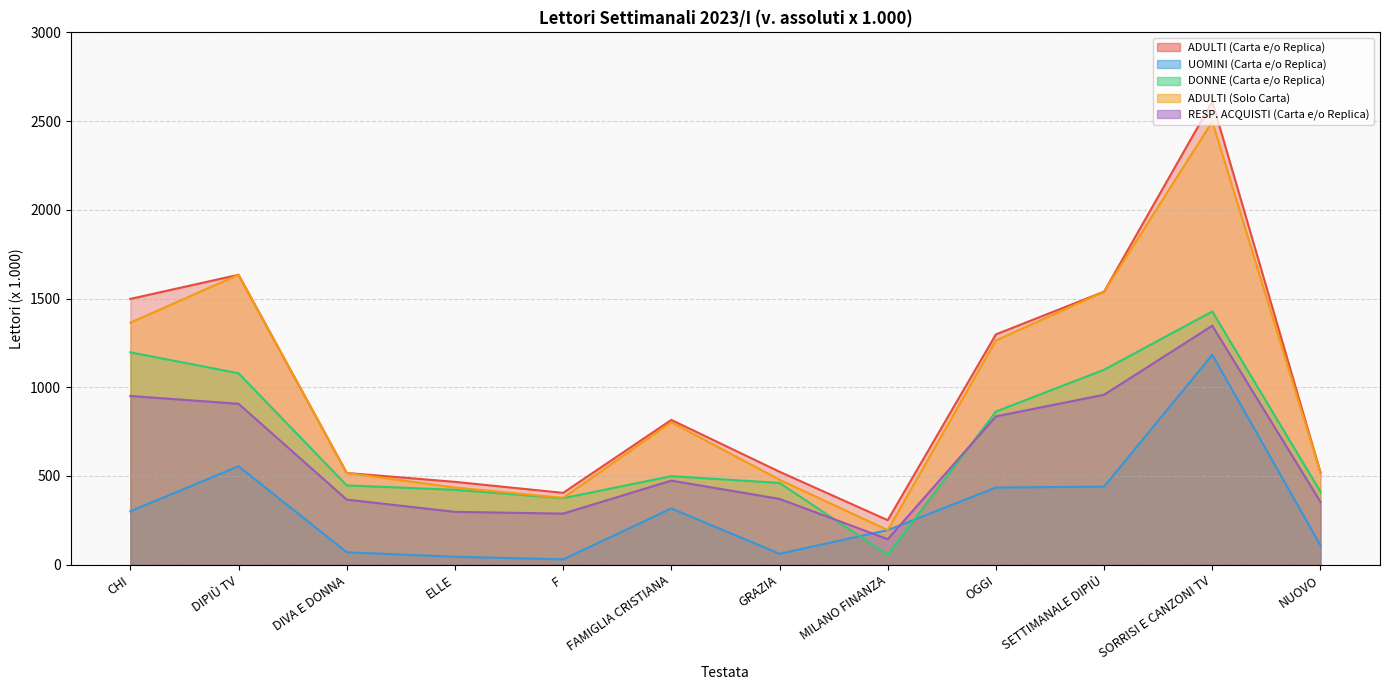

What is the maximum value shown in the chart?

2610